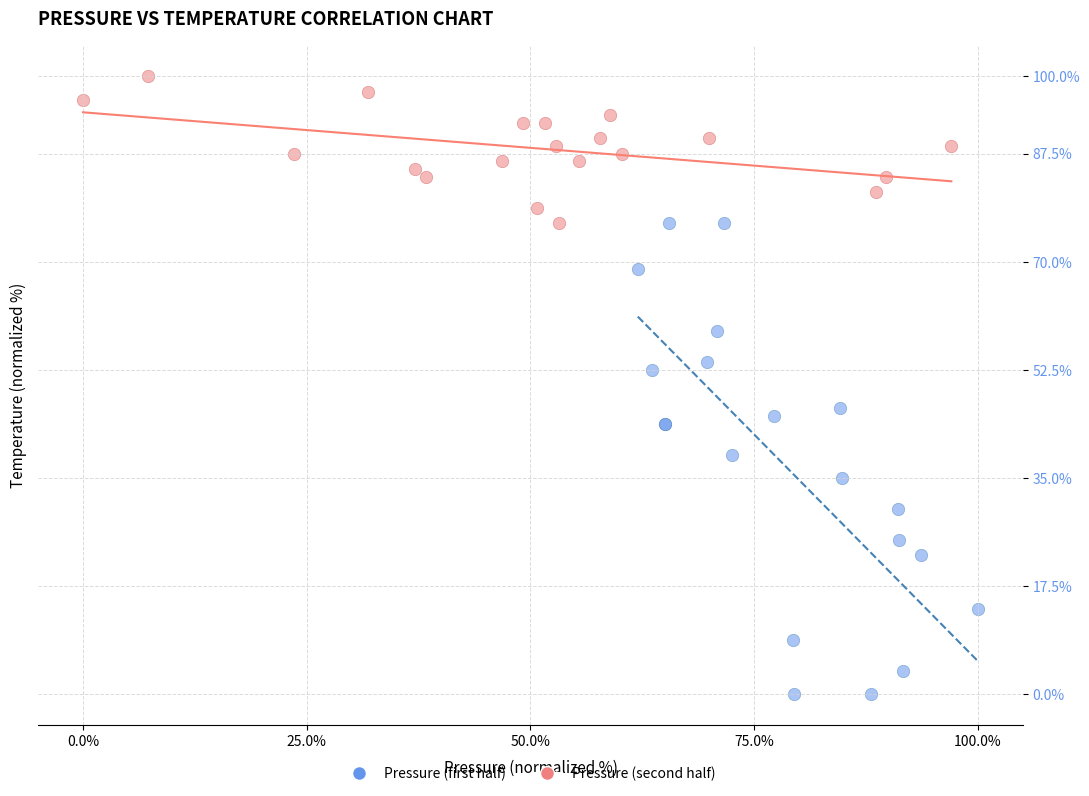

Which series contains the highest Y value?

Pressure (second half)